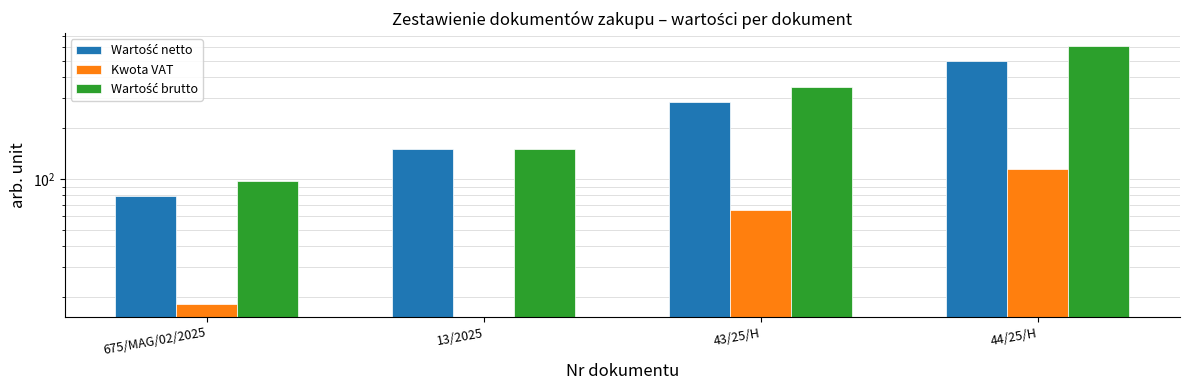

How many groups of bars are there?

4